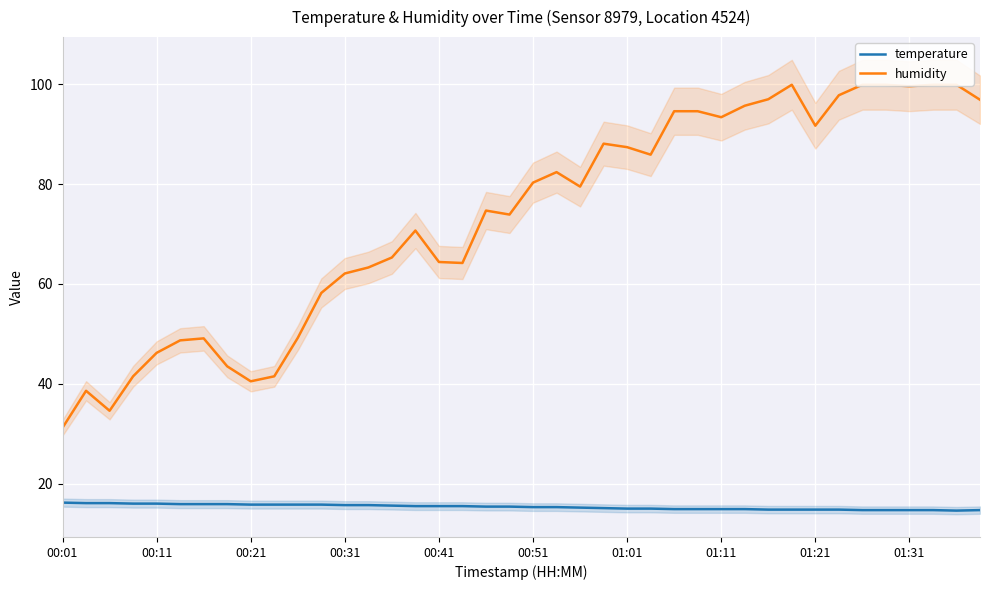

Does the chart display data point markers on the line(s)?

No